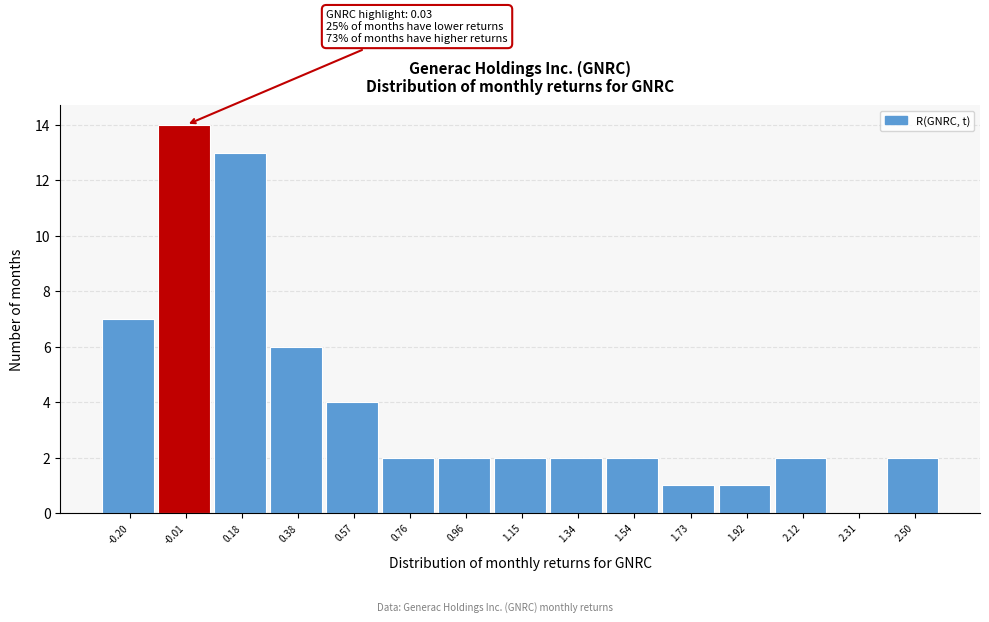

Which range on the x-axis has the tallest bar?

-0.10 to 0.08